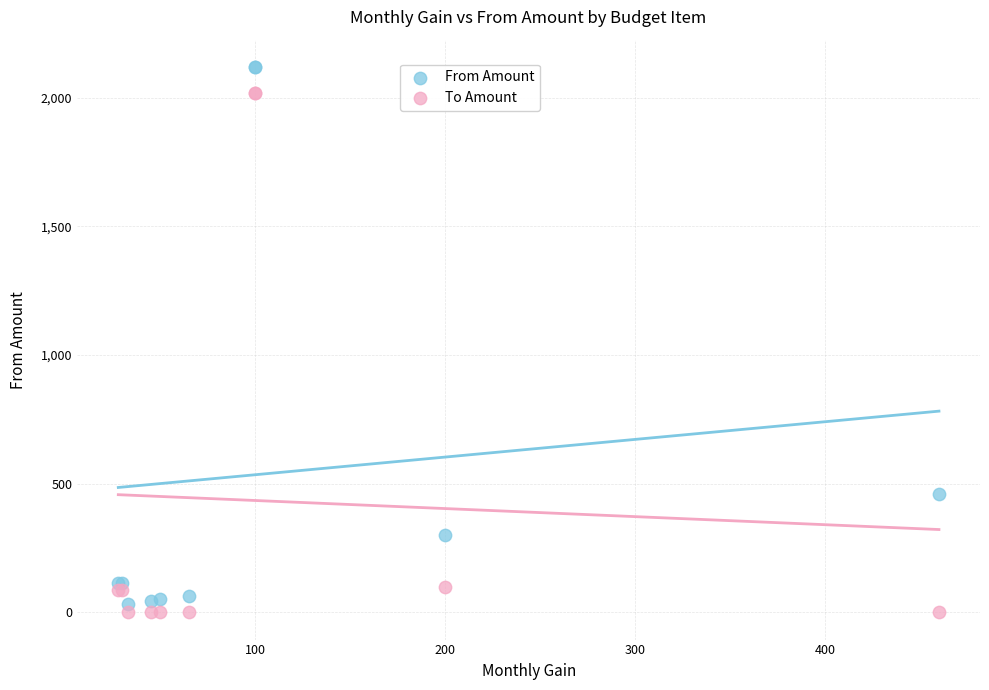

Which series contains the highest Y value?

From Amount